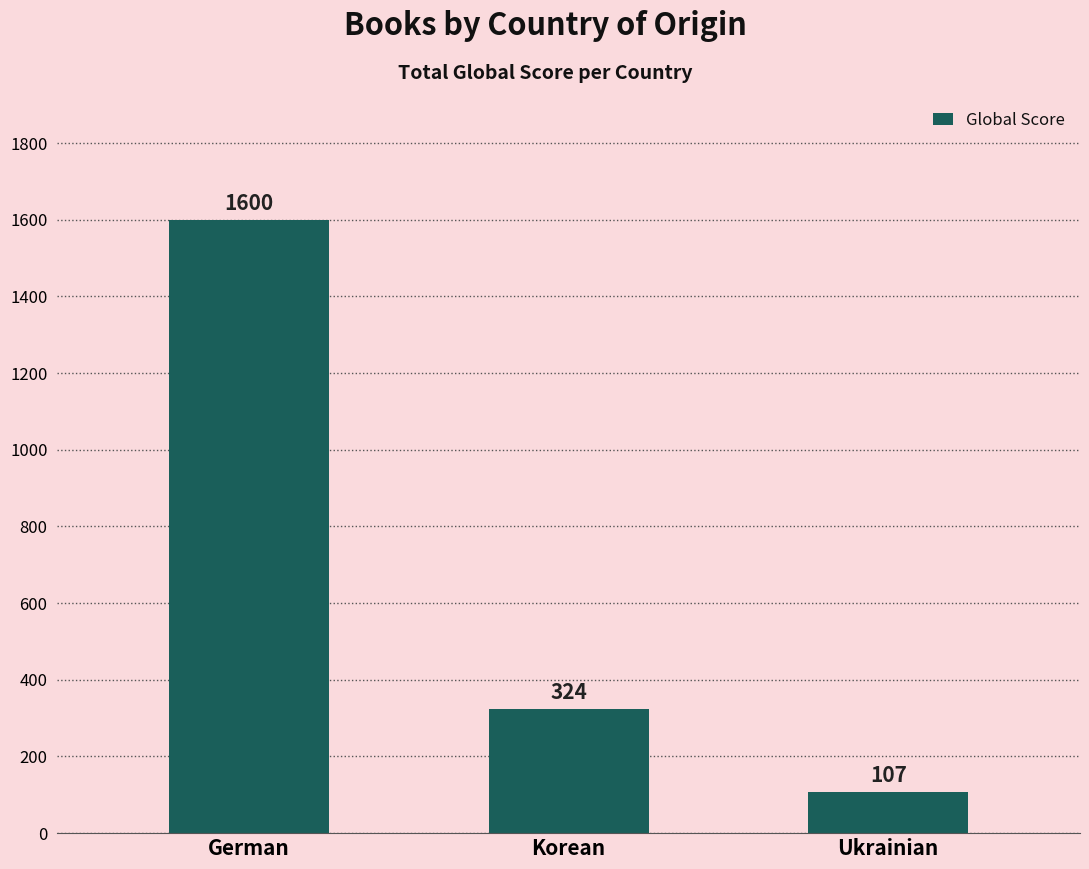

The chart shows a value of 1600 at German. True or false?

True